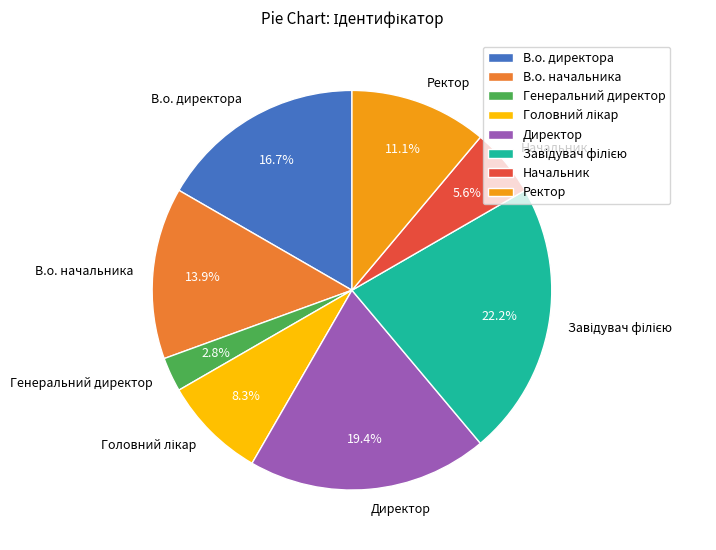

Count the number of slices in the pie.

8